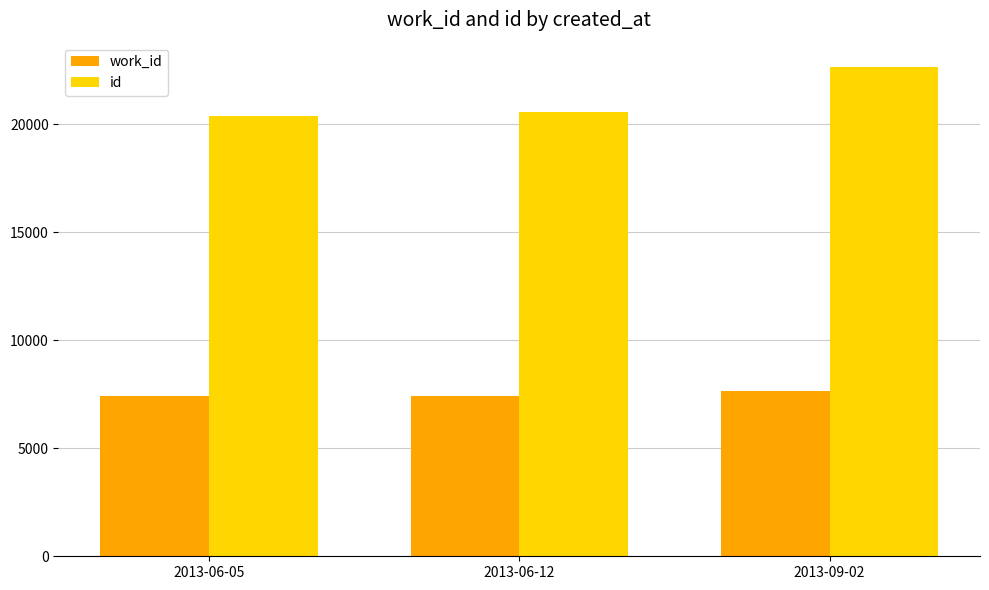

Where is work_id nearest to the value 7532?

2013-06-12